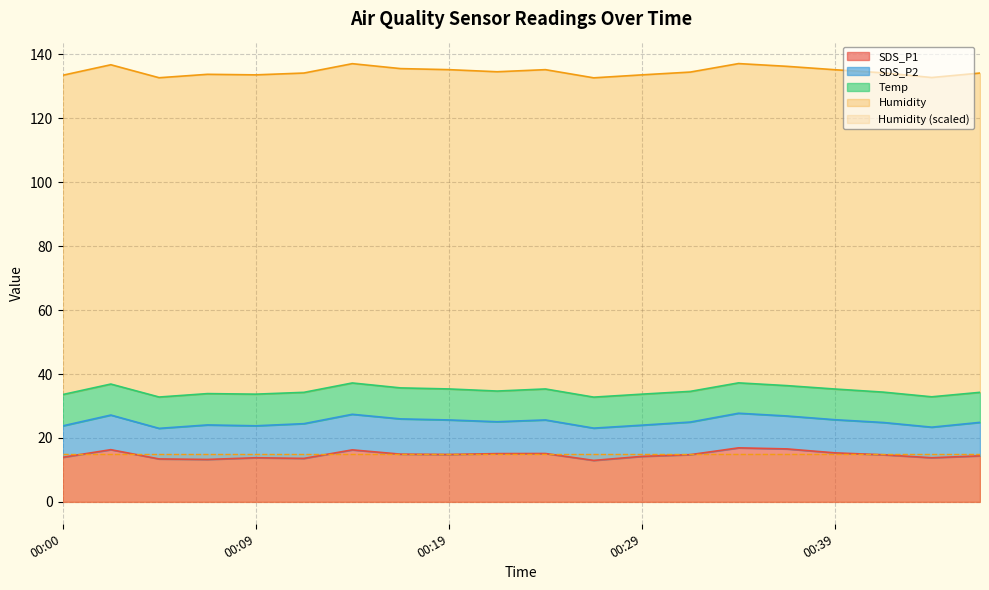

True or false: SDS_P1 has a value of 14.2 at 00:29.

True